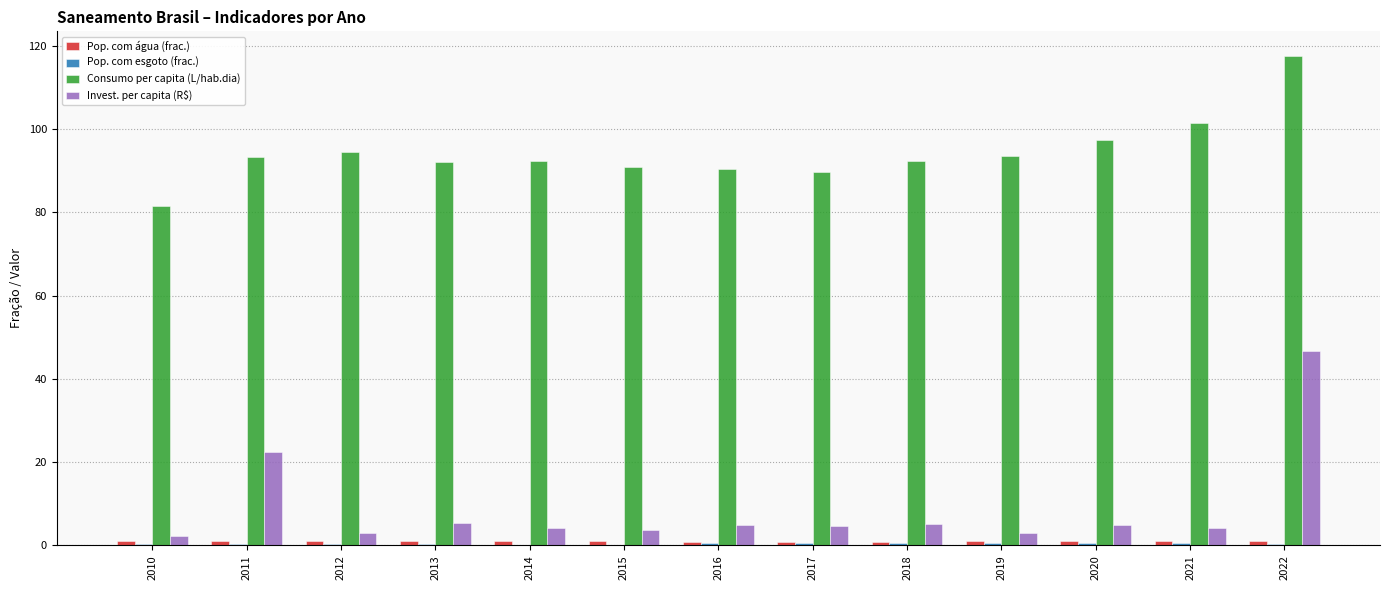

At which category is the sum across all series the highest?

2022